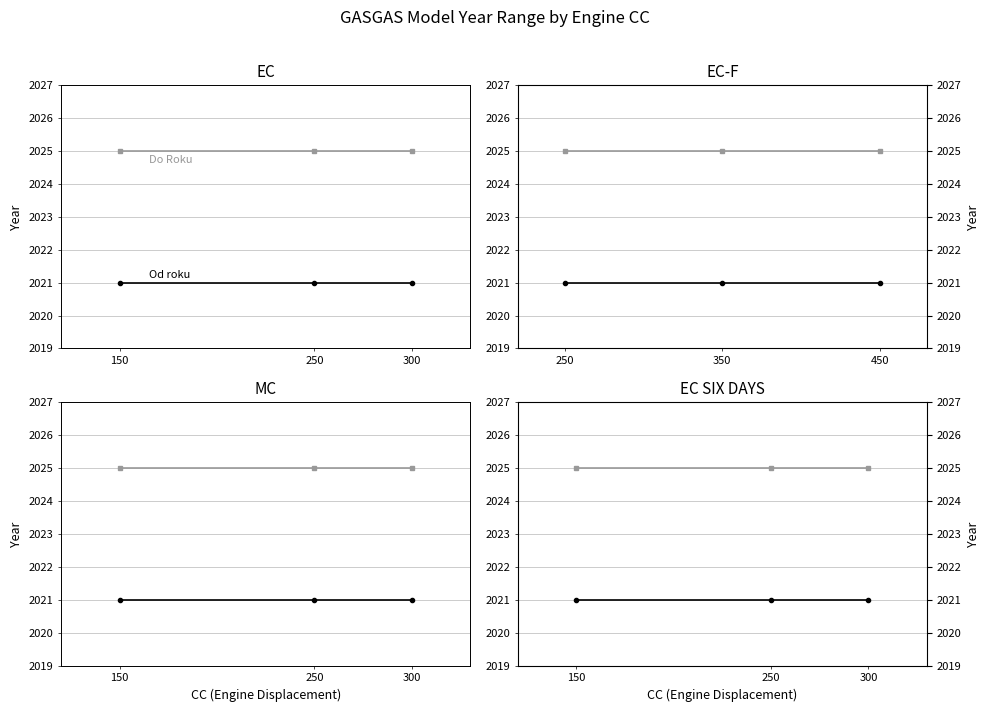

What is the total value across all series at 300?

4046